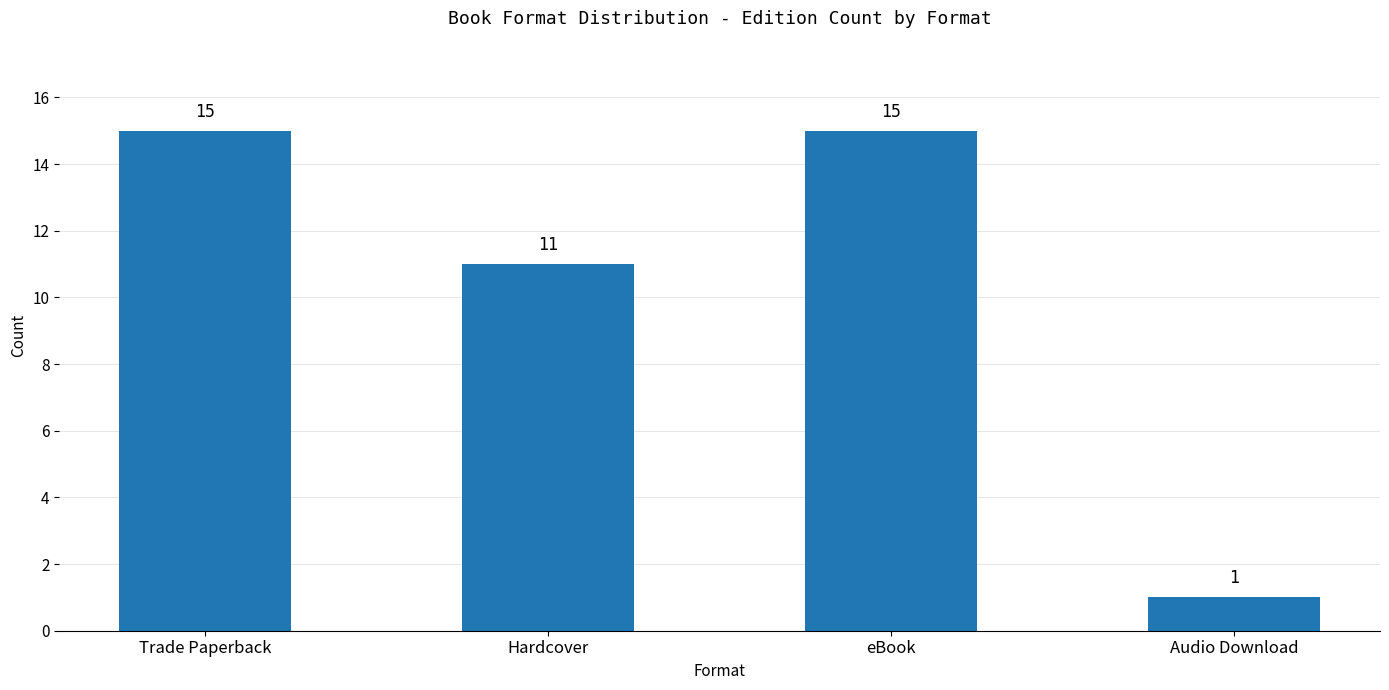

What is the minimum value shown in the chart?

1